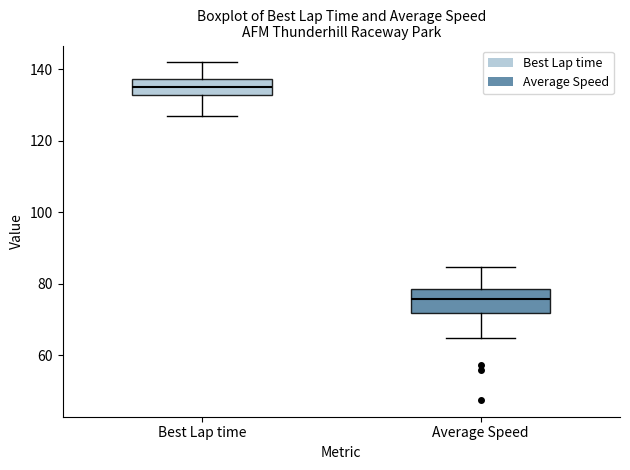

Where is the lower edge of the box for Average Speed on the y-axis? The values are not printed on the chart, so give them approximately, as read against the axis.

72